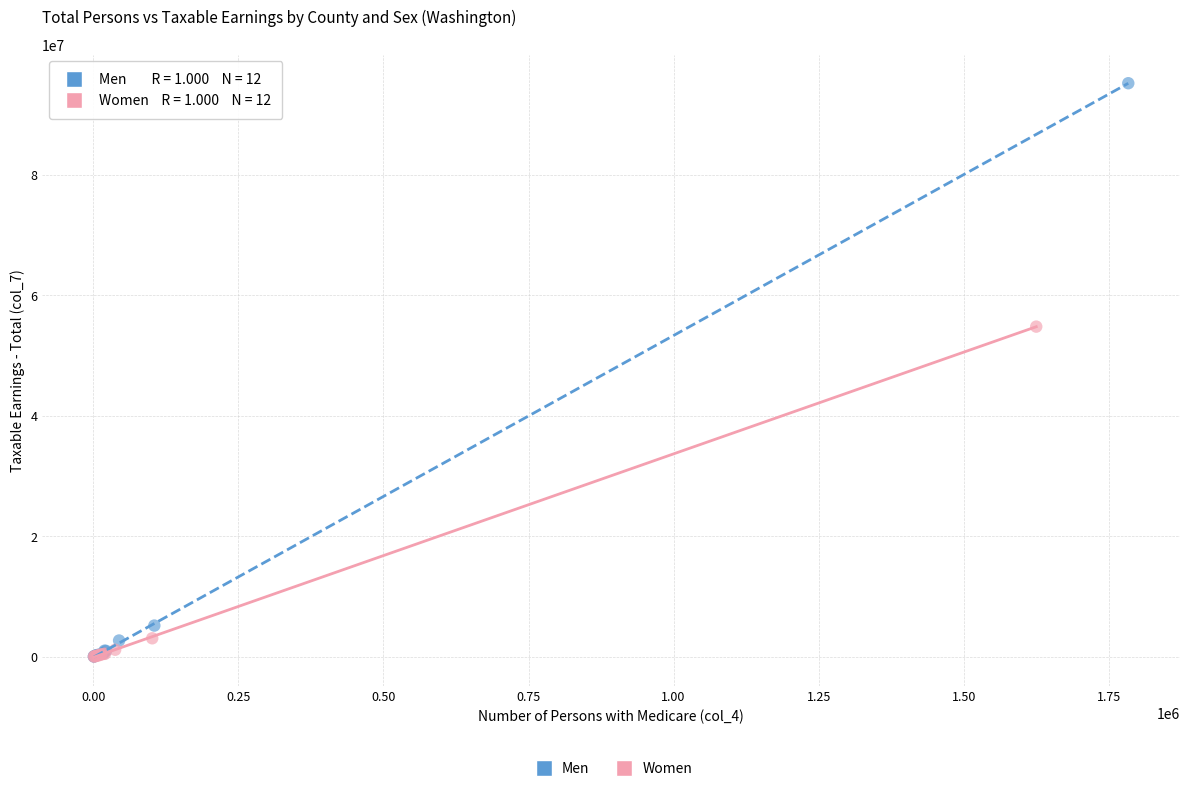

Which series has the largest Y range (max minus min)?

Men